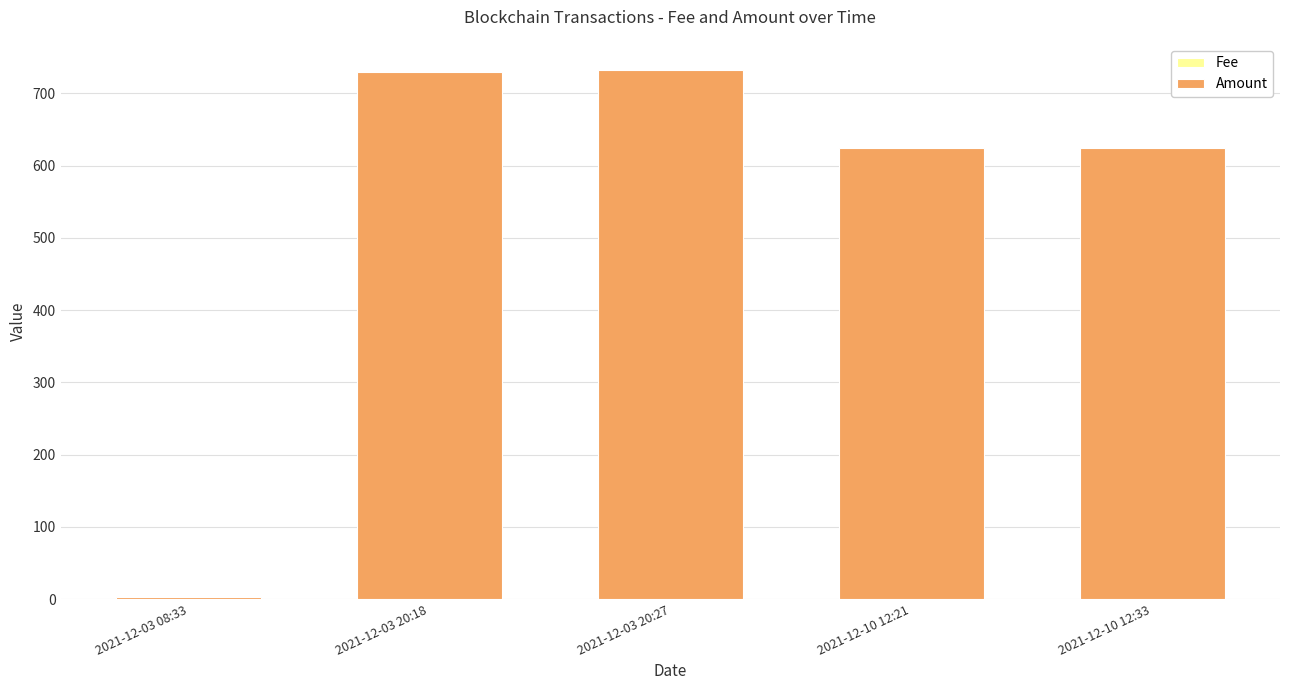

Count the number of categories in the chart.

5